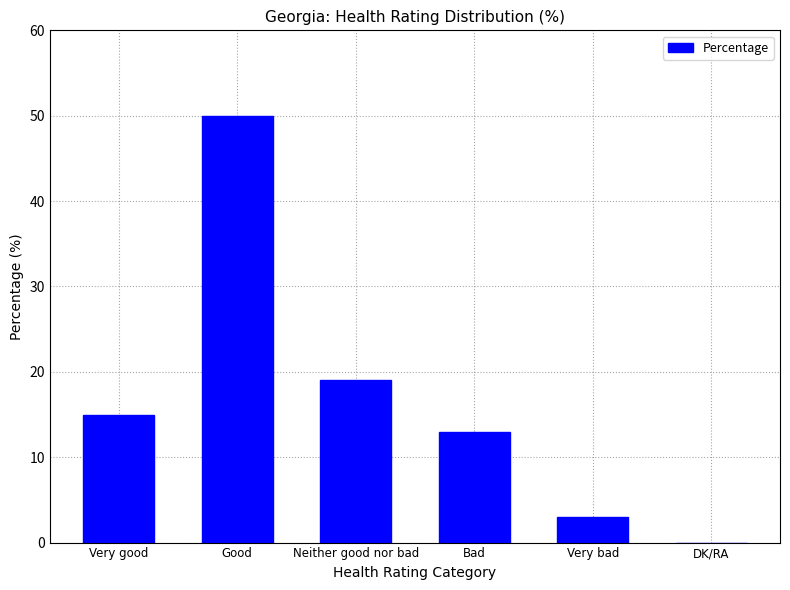

Read the value at Very bad.

3